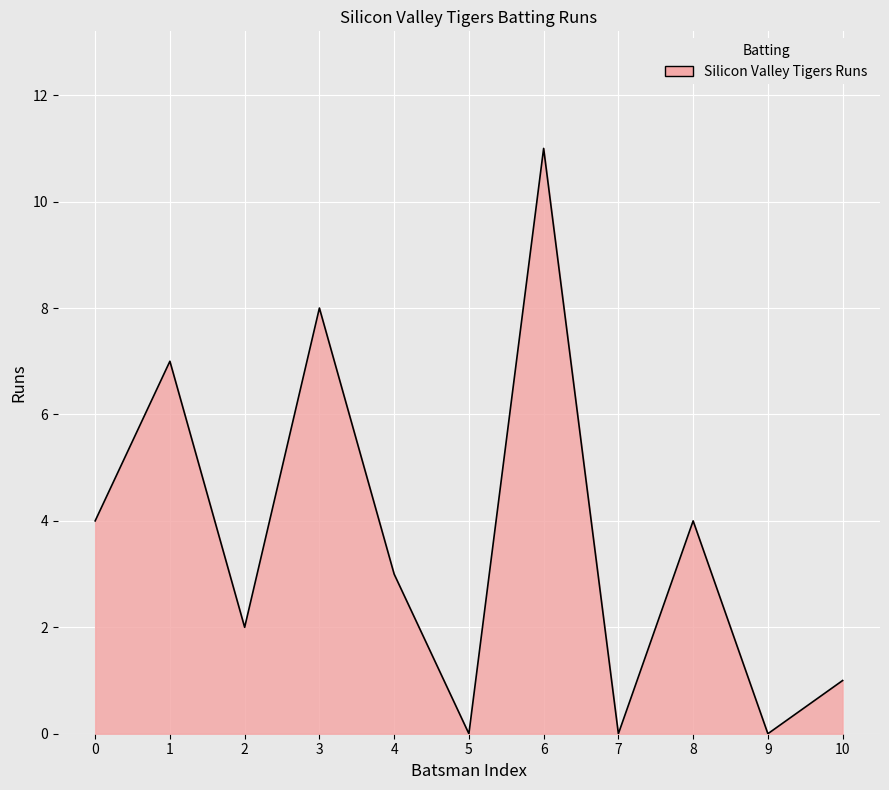

What is the difference between the second highest and minimum values?

8